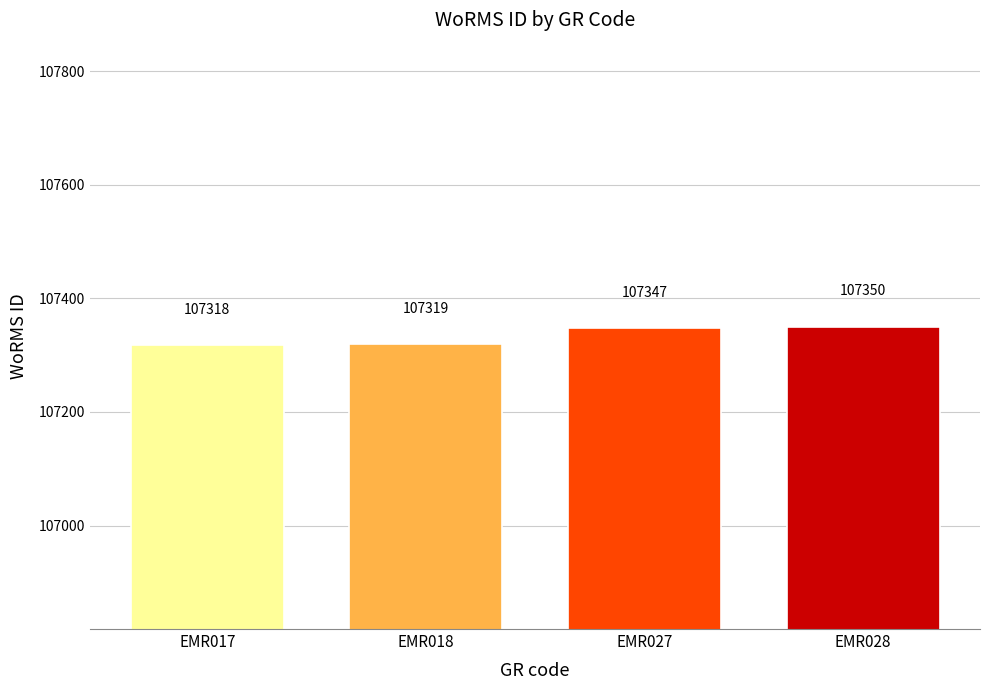

Which has a higher value, EMR018 or EMR028?

EMR028